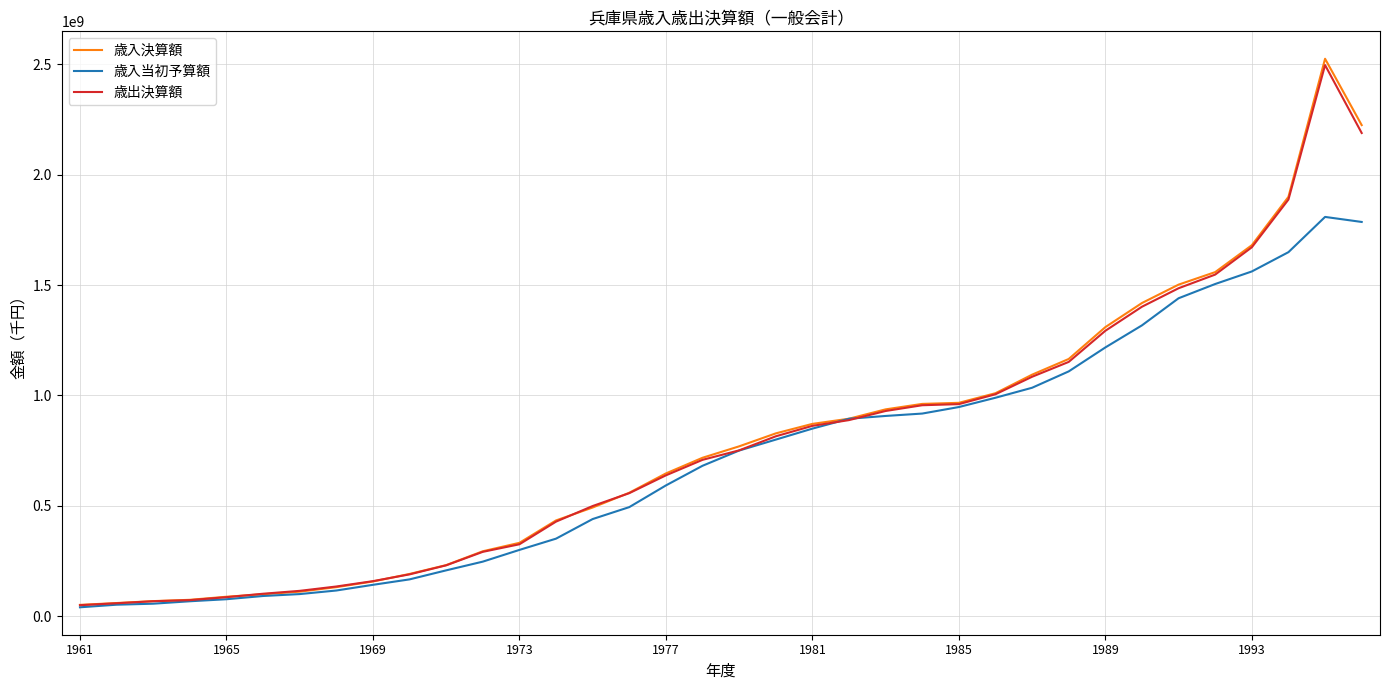

What is the highest value of the 歳出決算額 series?

2496182282